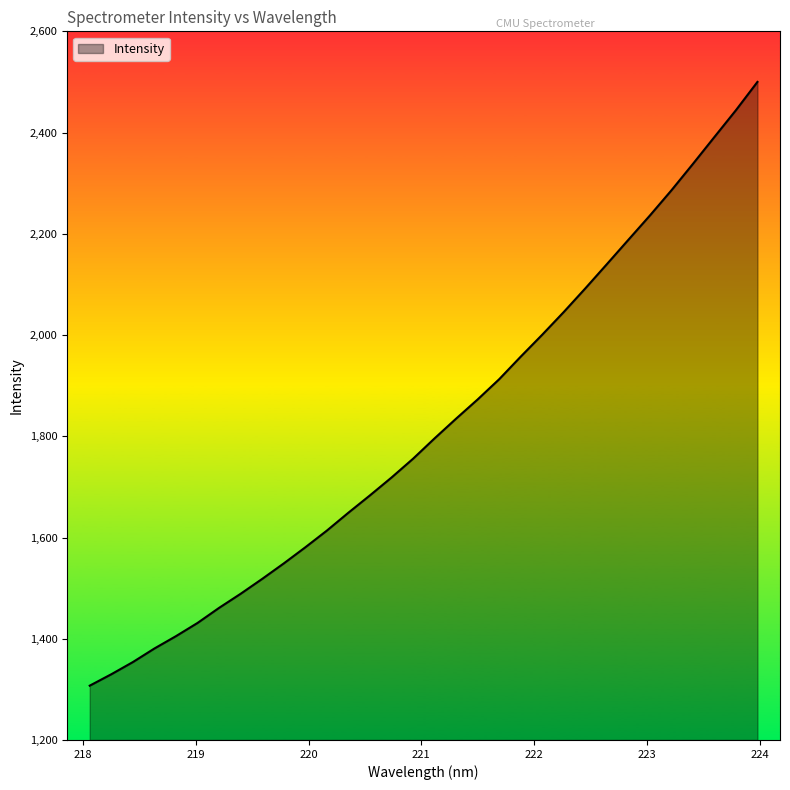

What is the smallest value displayed?

1307.3